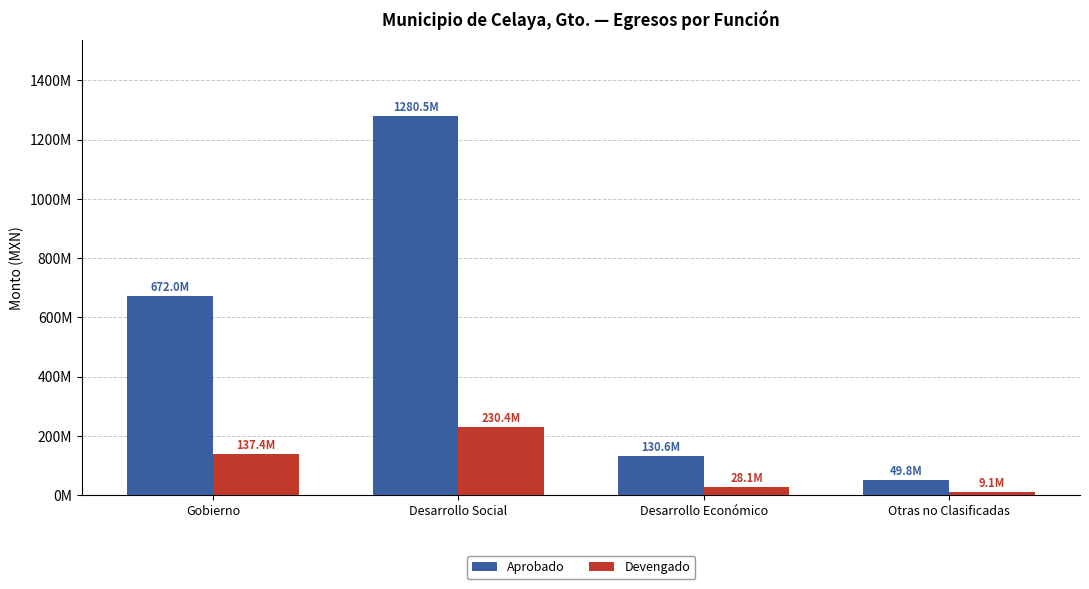

Does the chart contain any negative values?

No